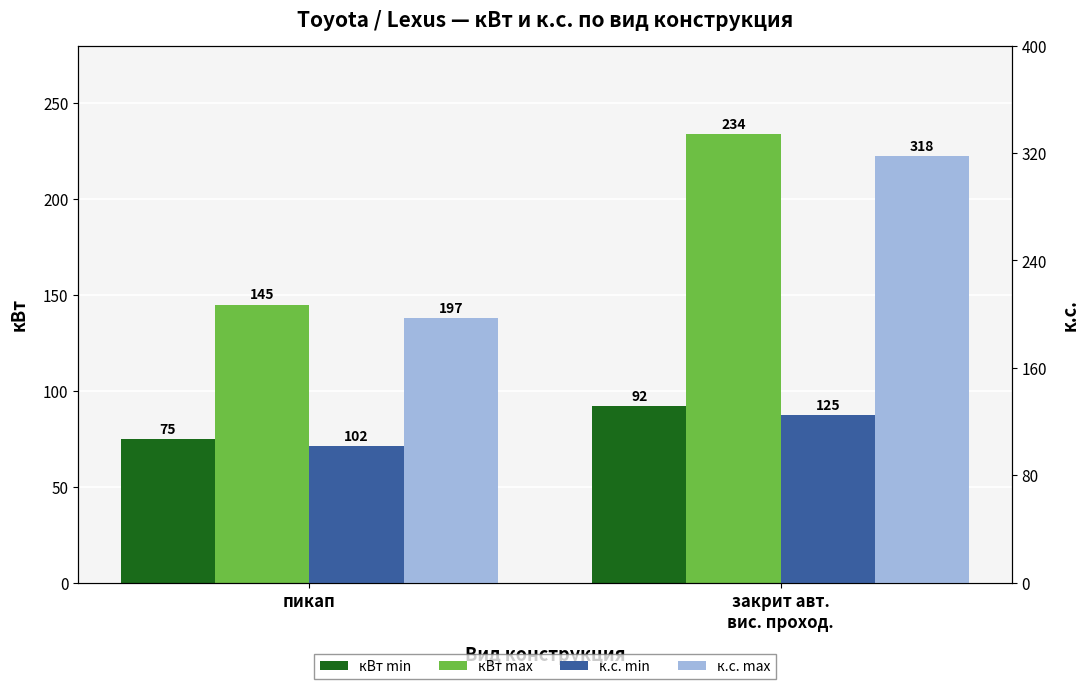

Which has a higher value, закрит авт.
вис. проход. or пикап?

закрит авт.
вис. проход.